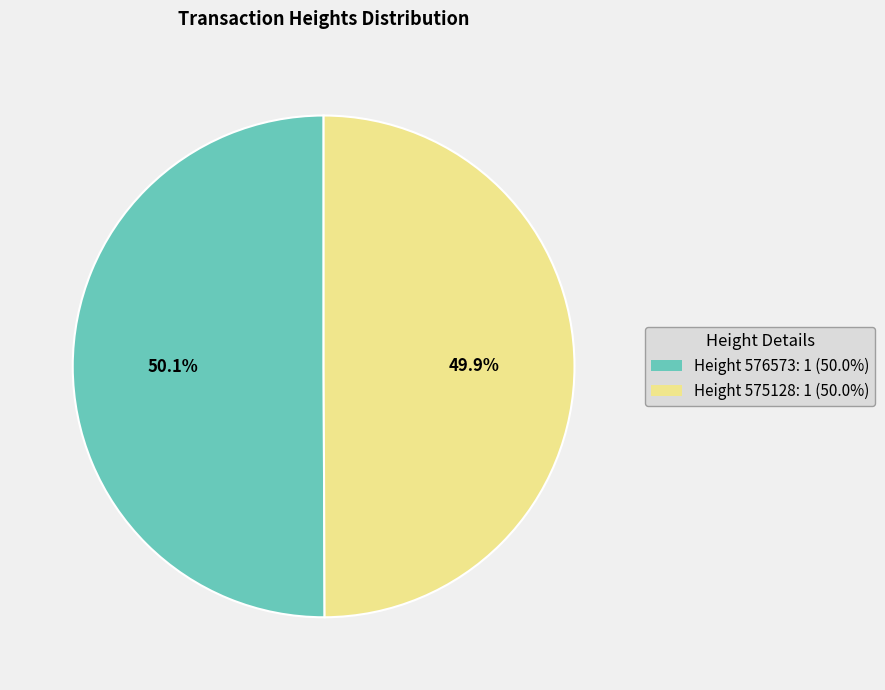

Is there a majority slice in this chart?

Yes